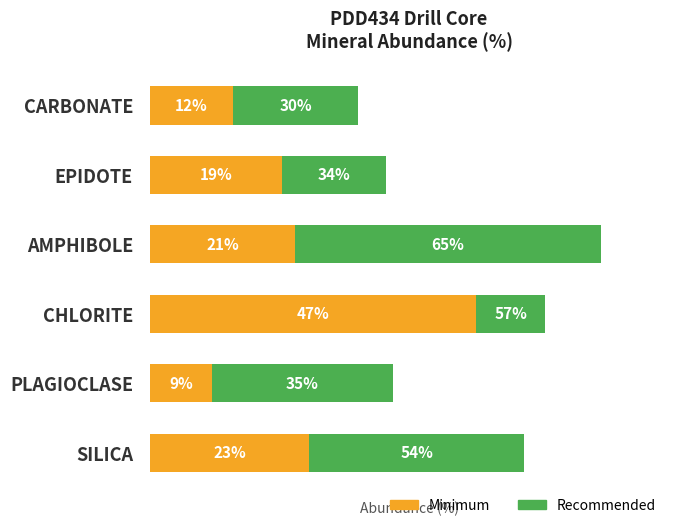

What is the total value across all series at CHLORITE?

104